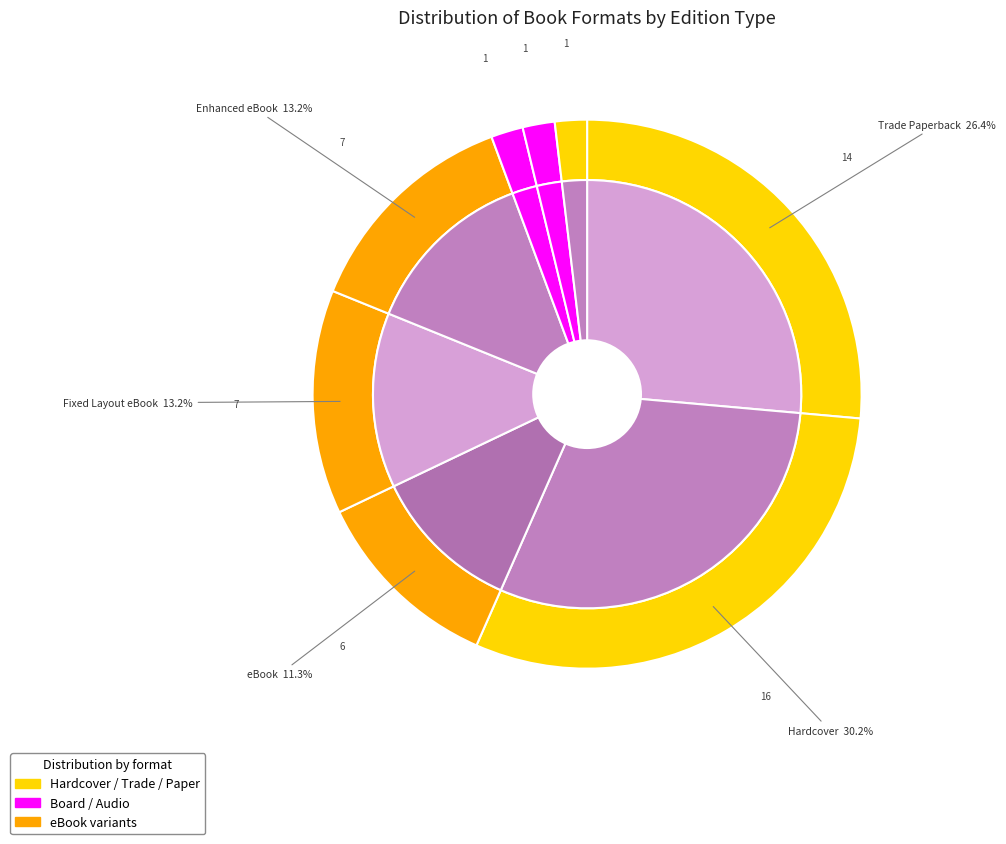

Is it true that Paper Over Board is 2% of the pie?

True